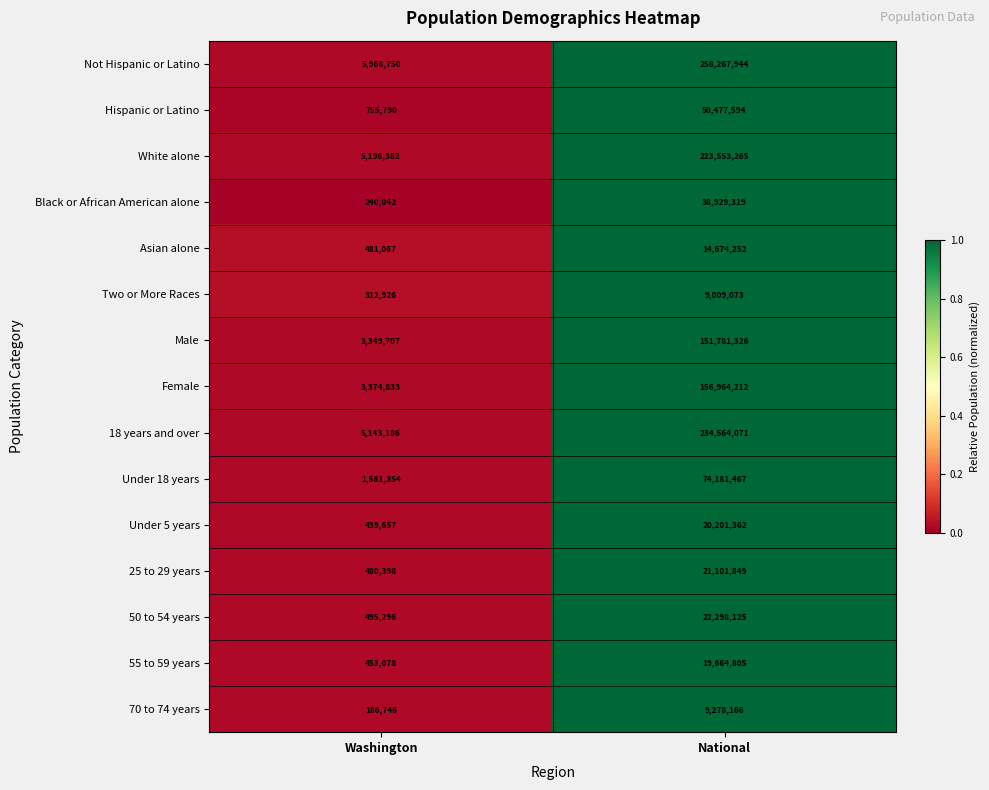

Which label corresponds to the smallest value in the chart?

Washington